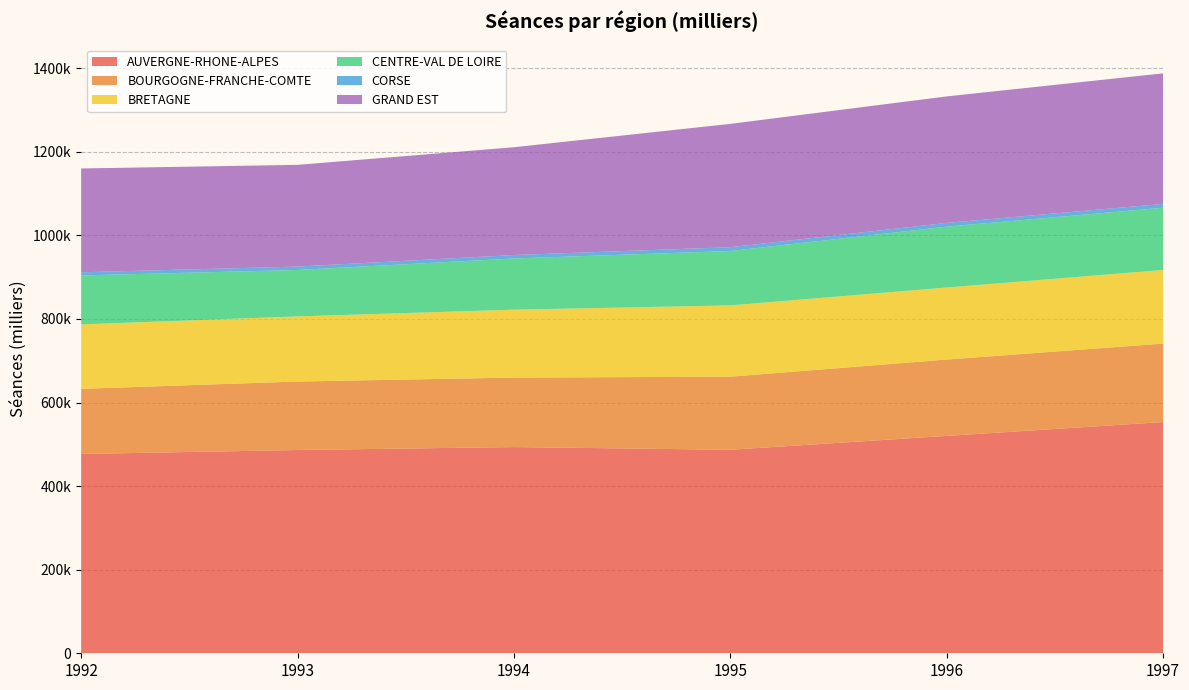

Reading left to right, transcribe all the data shown in this chart.

AUVERGNE-RHONE-ALPES: 1992=476935	1993=486367	1994=493463	1995=486970	1996=520139	1997=553251
BOURGOGNE-FRANCHE-COMTE: 1992=155850	1993=163938	1994=166251	1995=174926	1996=182727	1997=187764
BRETAGNE: 1992=154152	1993=155806	1994=162502	1995=170536	1996=172377	1997=176182
CENTRE-VAL DE LOIRE: 1992=117170	1993=111137	1994=122489	1995=130178	1996=145625	1997=148879
CORSE: 1992=7582	1993=8105	1994=8310	1995=9081	1996=8960	1997=9217
GRAND EST: 1992=248416	1993=243408	1994=257895	1995=295117	1996=302691	1997=312385